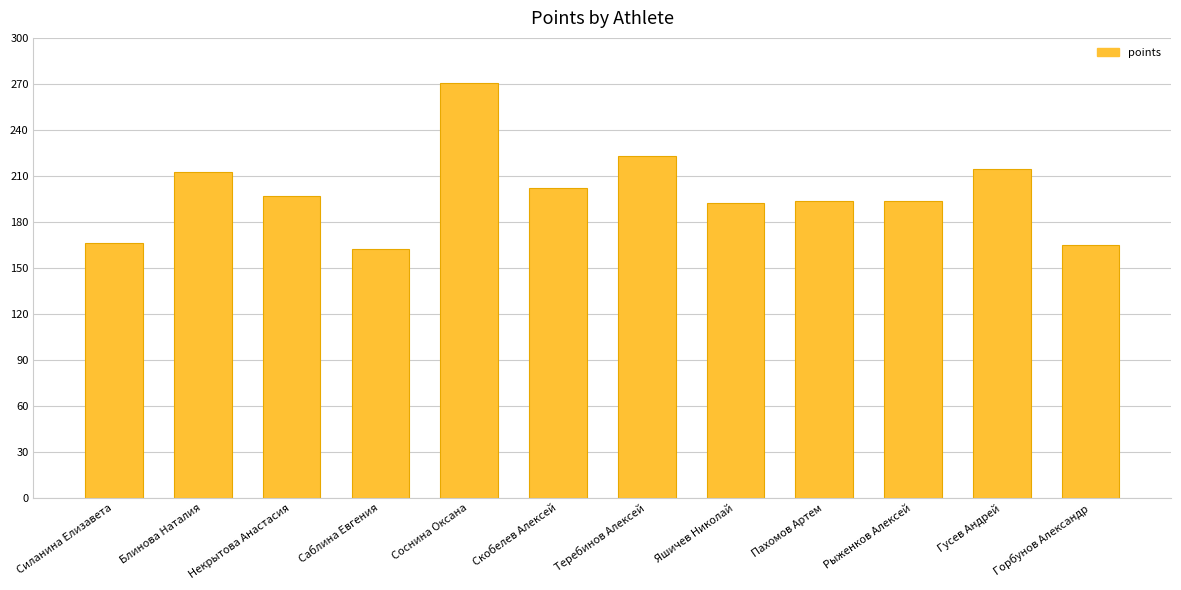

The chart shows a value of 126.1 at Гусев Андрей. True or false?

False